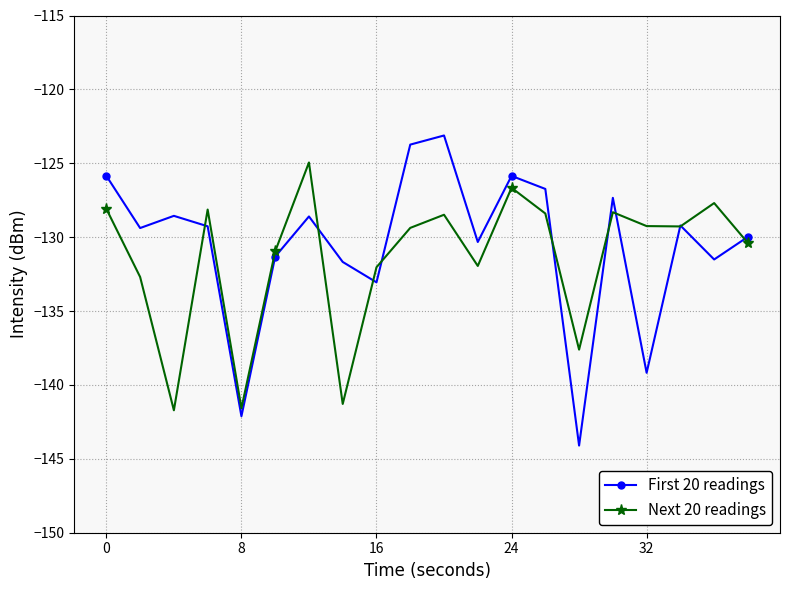

True or false: Next 20 readings has more than 2 interior local peaks.

True